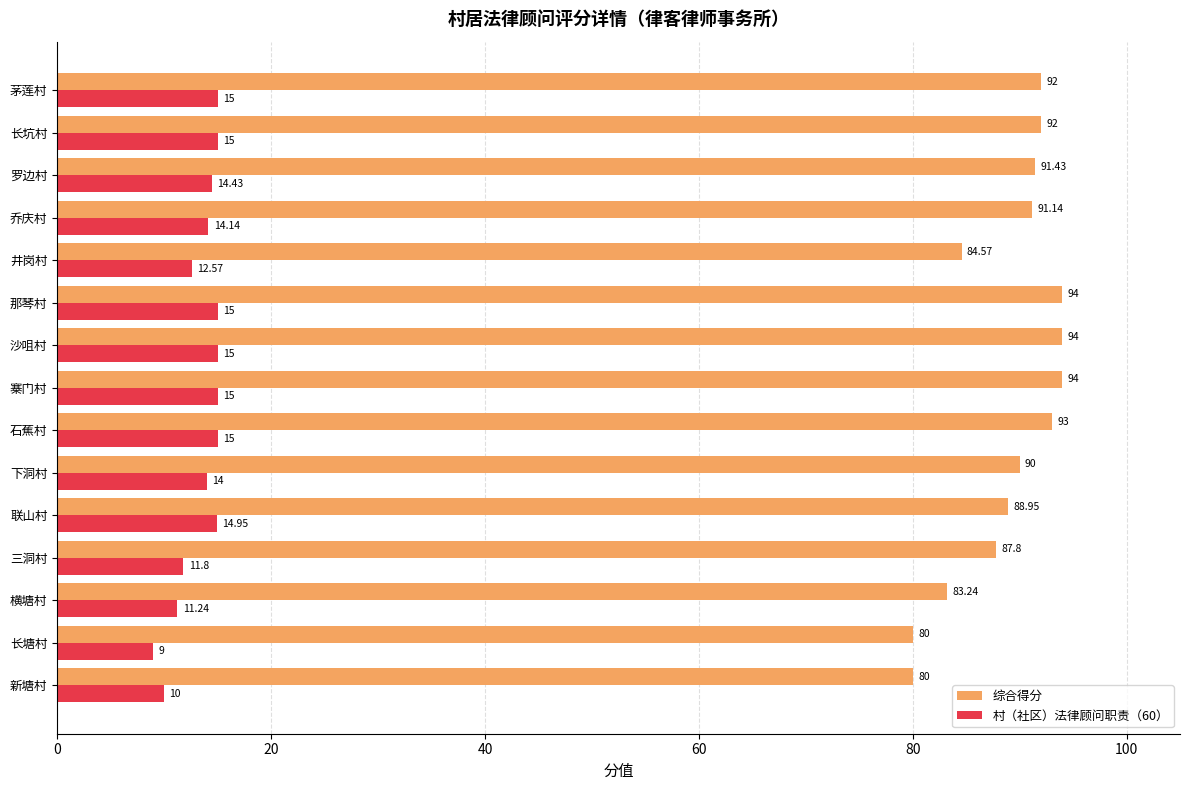

Which series has the largest range (max minus min)?

综合得分